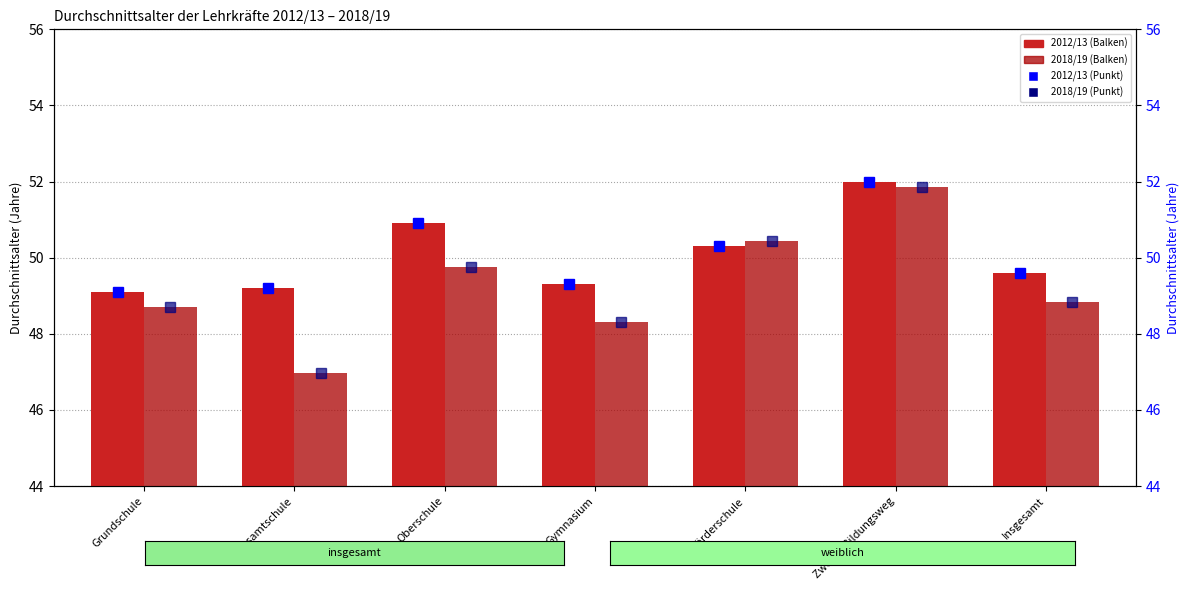

What is the average value of the 2018/19 avg series?

49.3